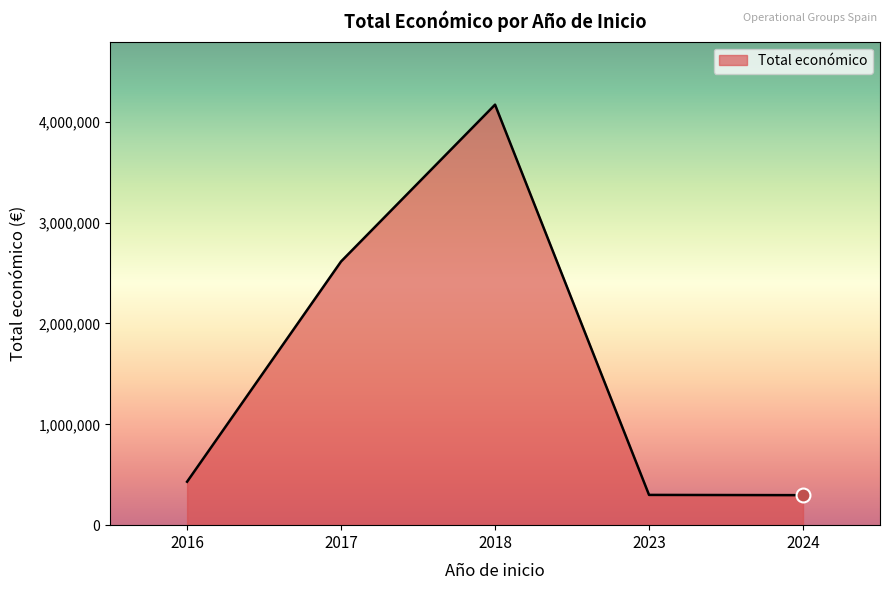

Which label corresponds to the largest value in the chart?

2018